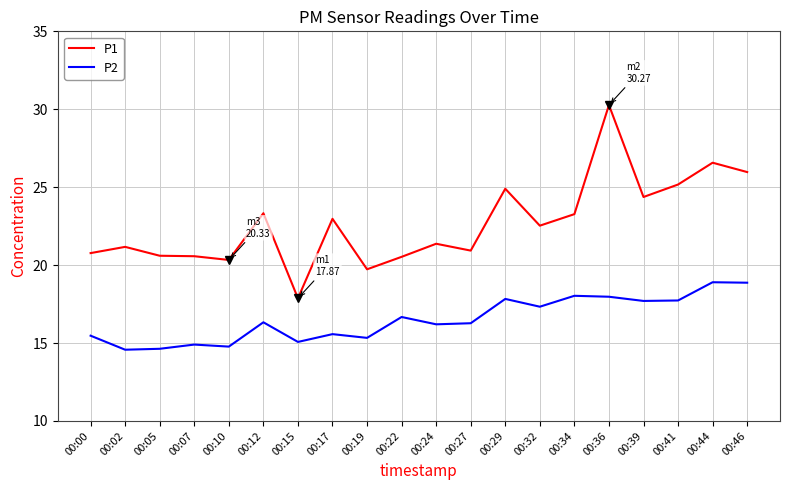

Rank the series by their average value, from highest to lowest.

P1, P2